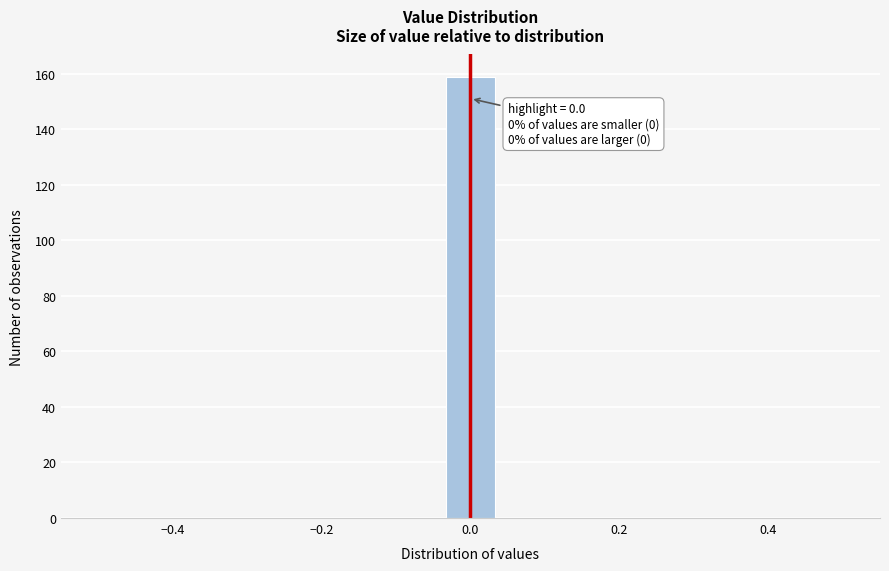

Around what value on the x-axis is the tallest bar? Give the approximate position of its centre, as read against the axis.

0.00